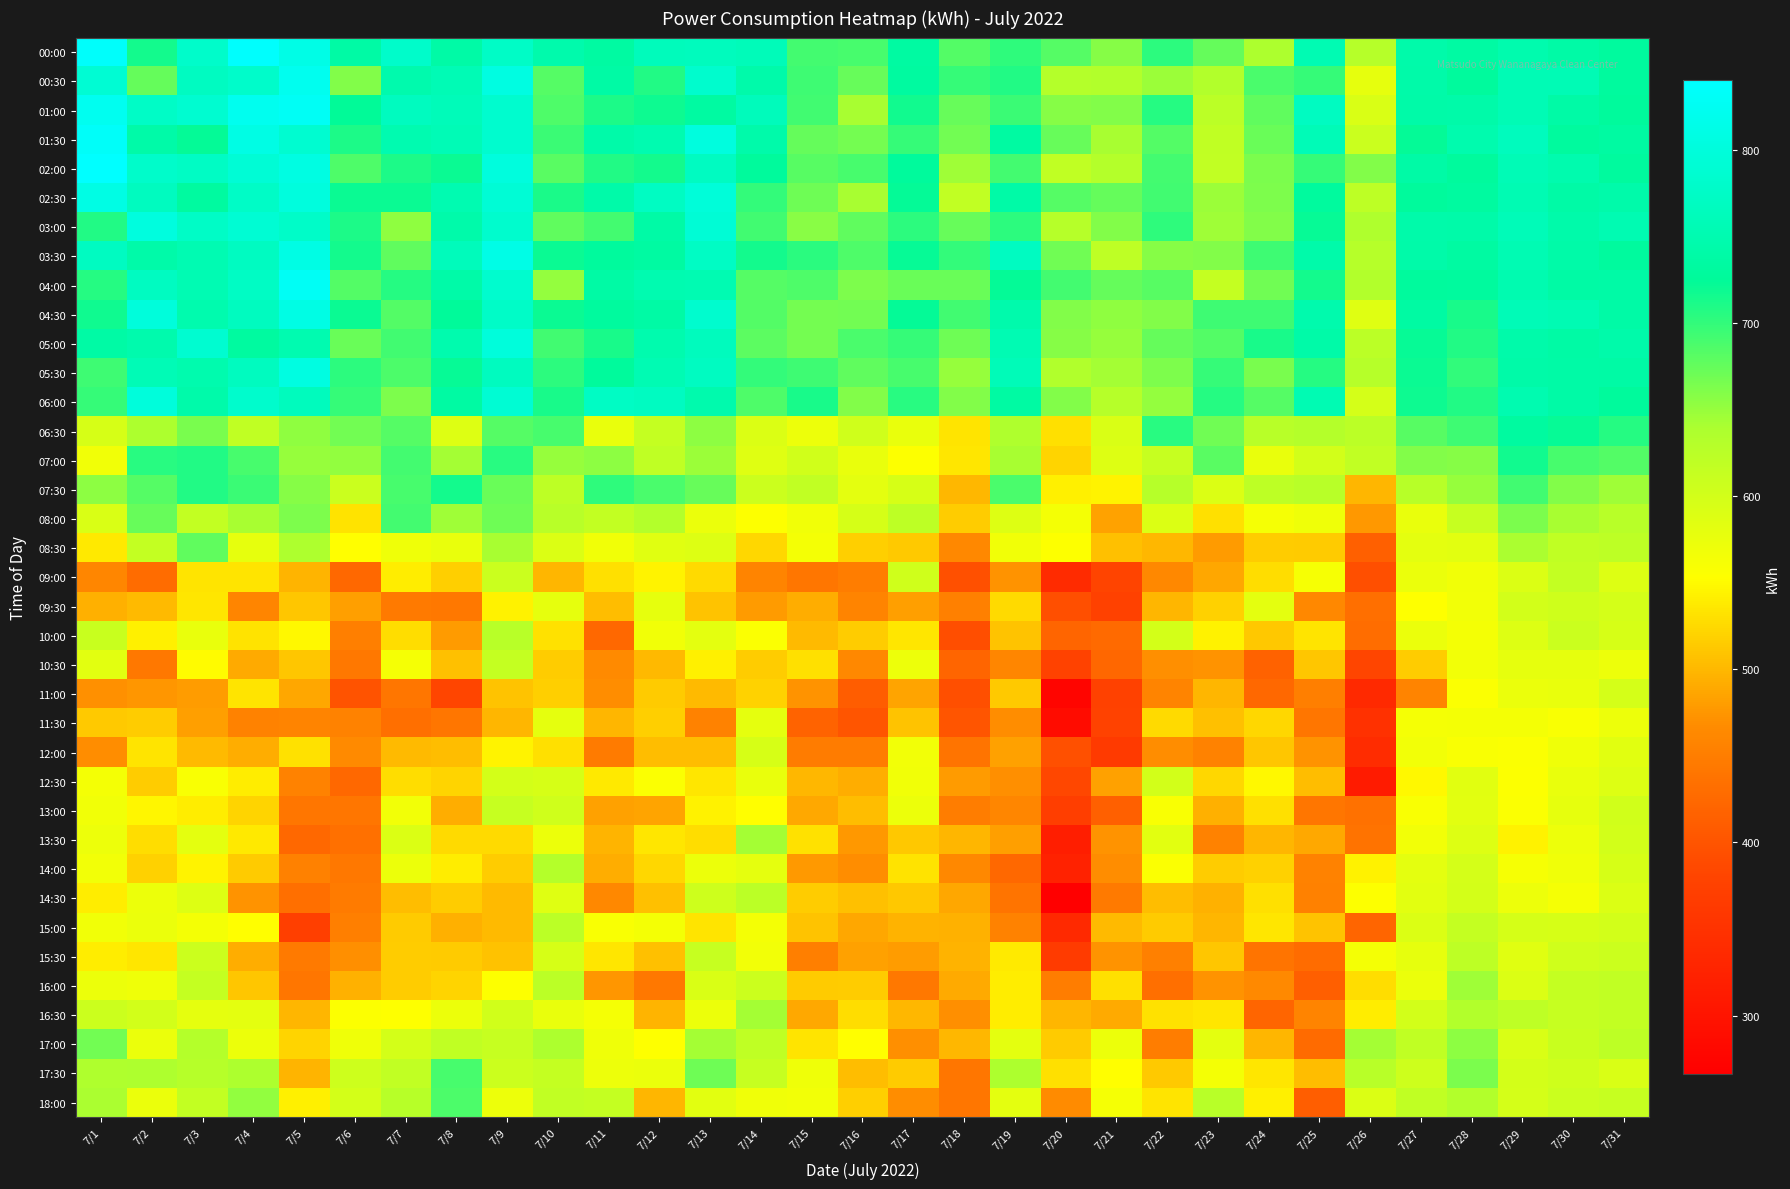

Rank the series by their maximum value, from highest to lowest.

02:00, 00:00, 01:30, 01:00, 04:00, 00:30, 03:30, 02:30, 04:30, 05:30, 03:00, 05:00, 06:00, 06:30, 07:00, 07:30, 08:00, 17:30, 18:00, 08:30, 17:00, 16:00, 13:30, 16:30, 14:00, 10:00, 14:30, 15:00, 15:30, 09:00, 10:30, 13:00, 09:30, 12:30, 11:00, 12:00, 11:30